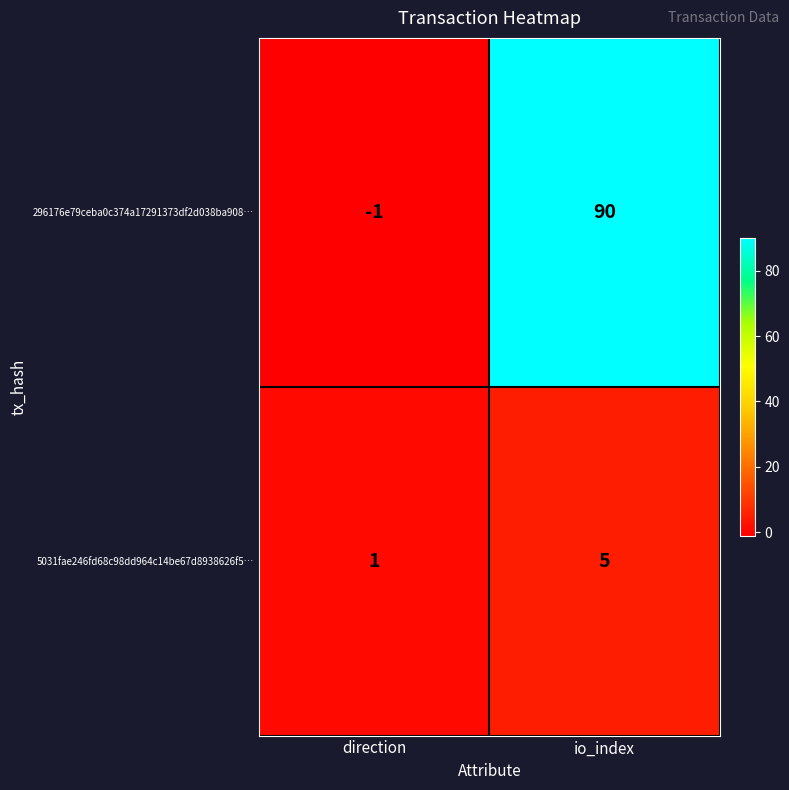

True or false: 5031fae246fd68c98dd964c14be67d8938626f5… has a value of 8 at io_index.

False